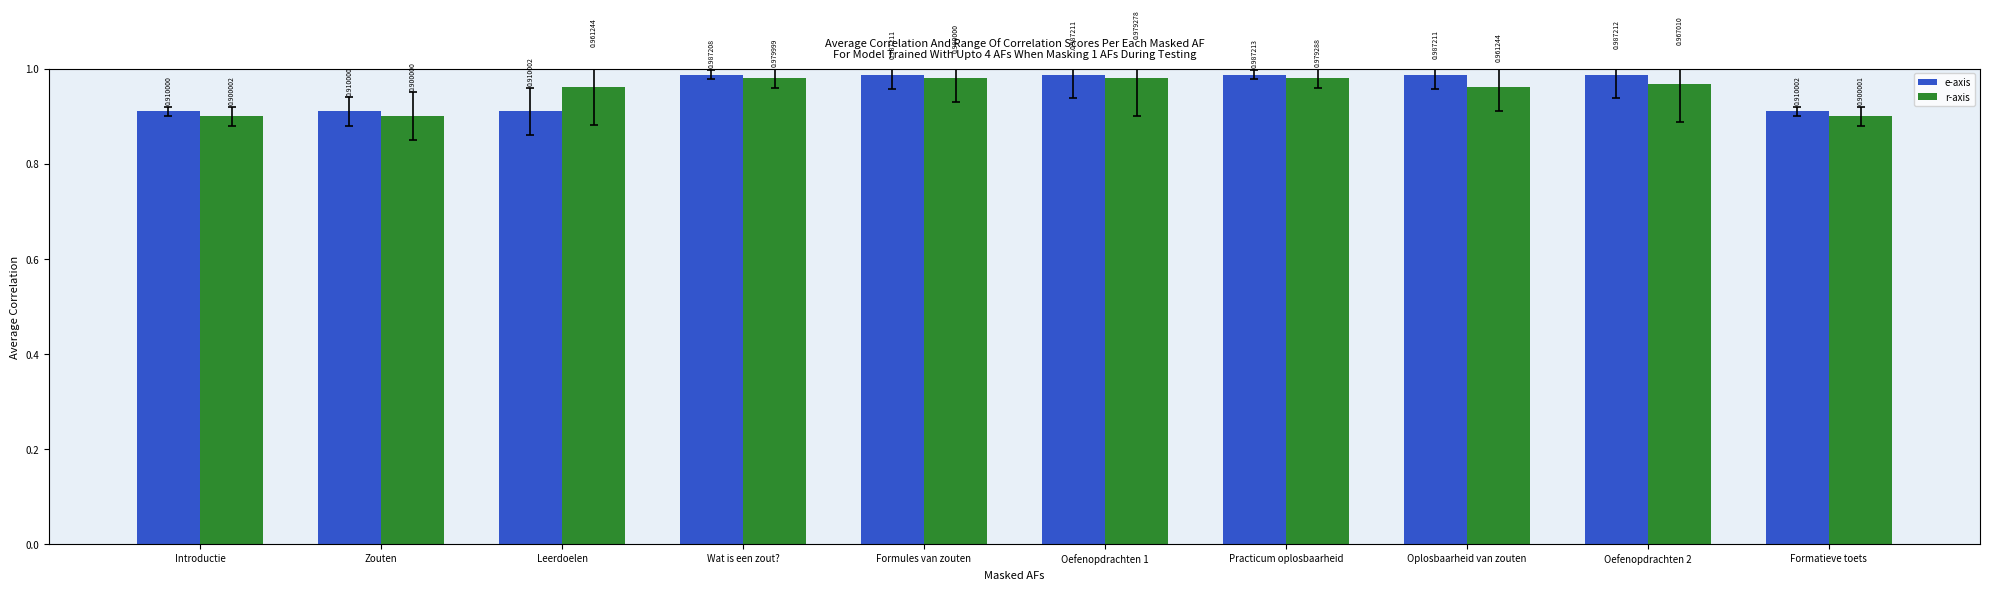

Which category has the lowest value in the r-axis series?

Zouten